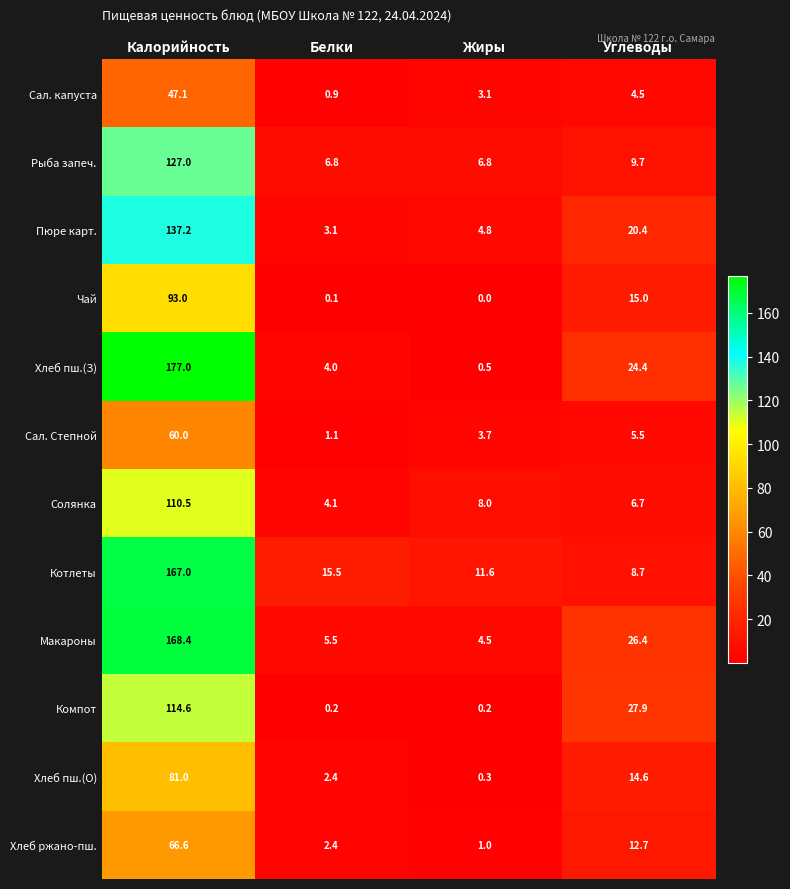

Which series has the largest total across all categories?

Хлеб пш.(З)